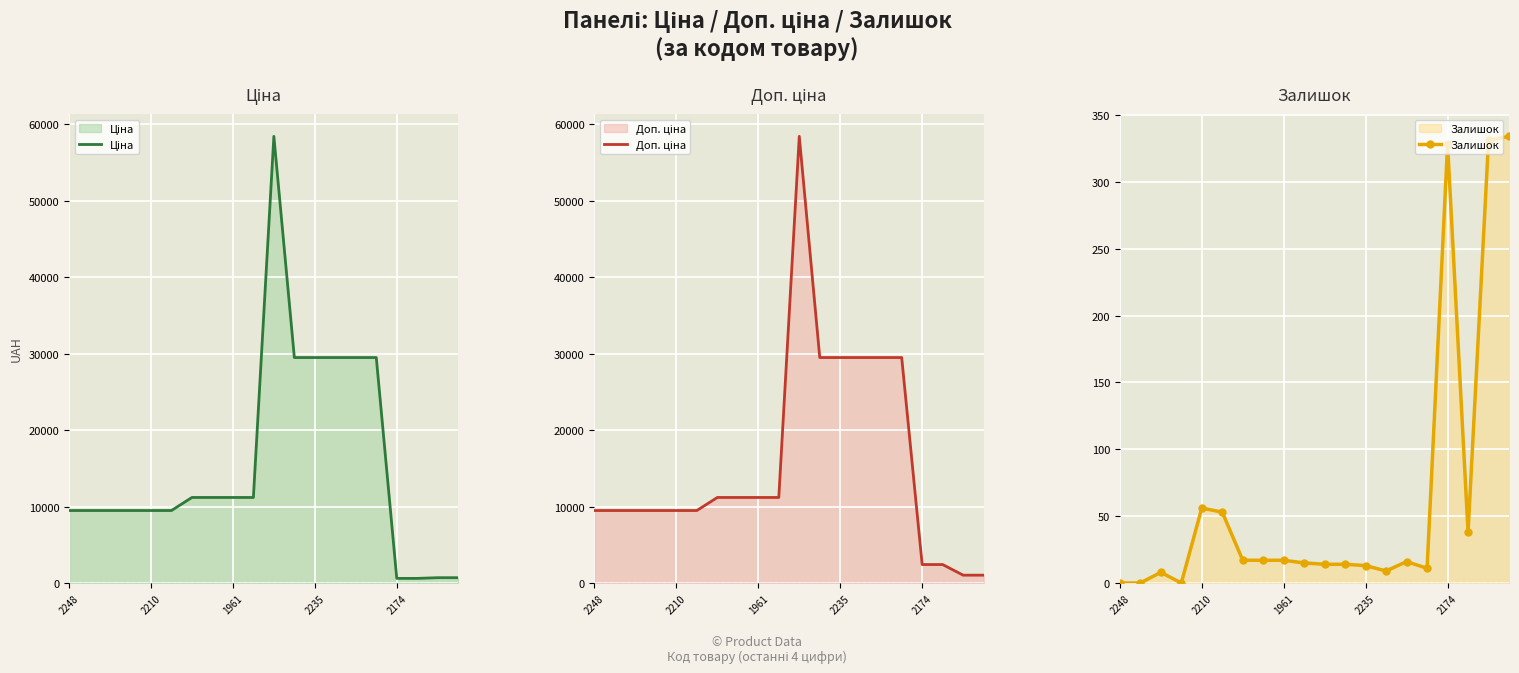

Is it true that Ціна equals 58426.5 at 10?

True